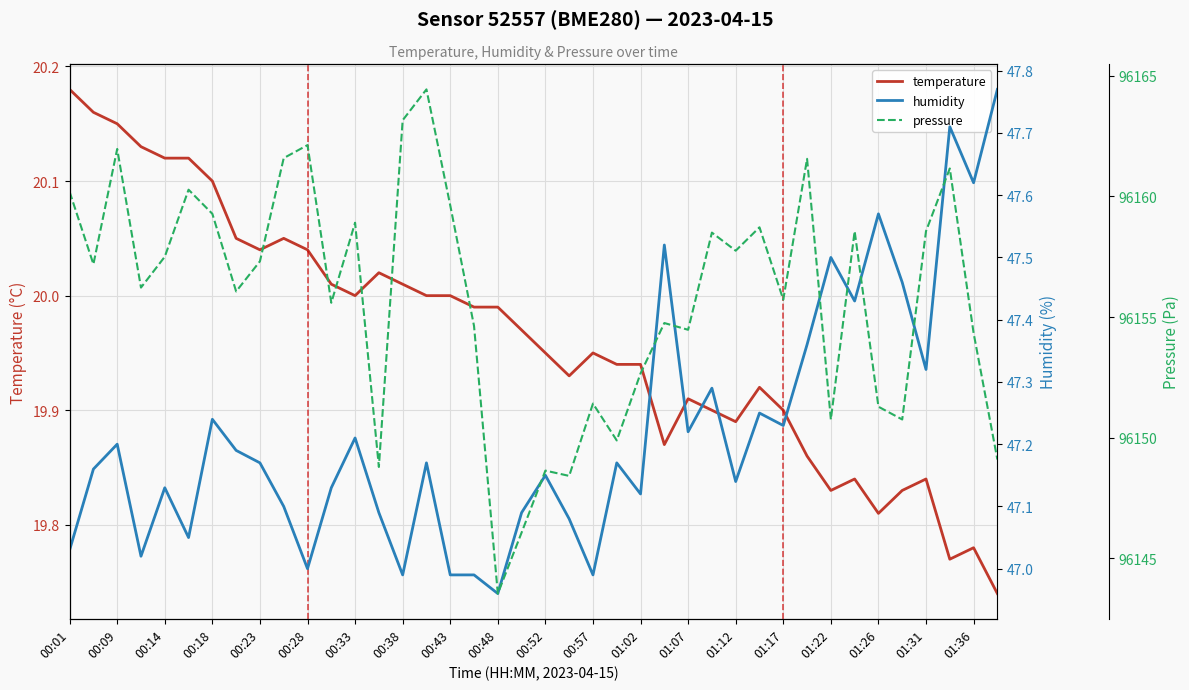

True or false: temperature and humidity intersect in this chart.

False